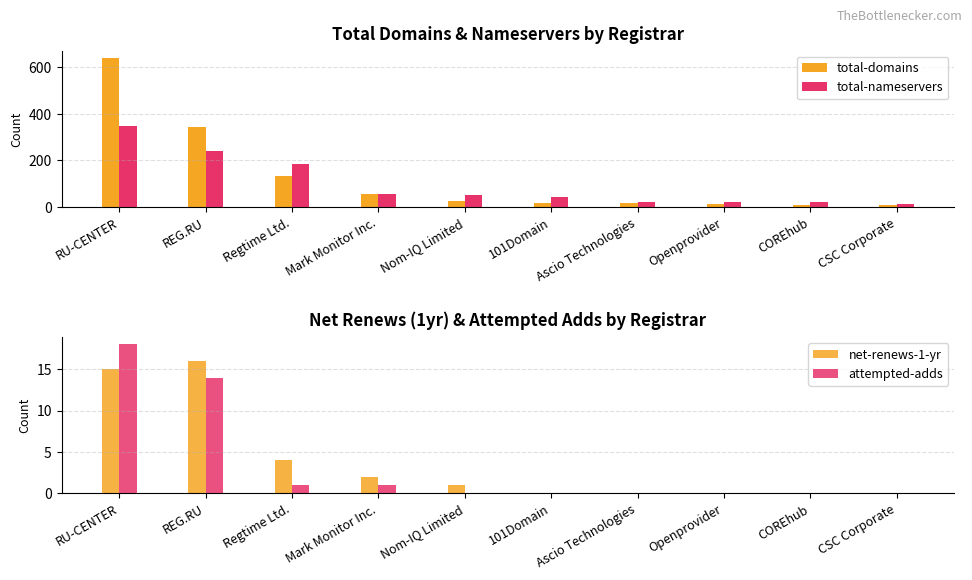

What is the difference between the maximum and minimum values in the attempted-adds series?

18